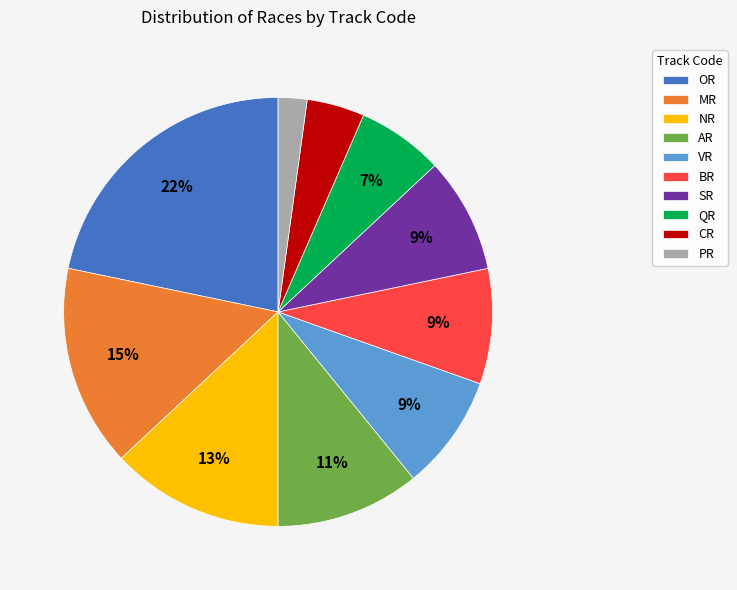

The MR slice represents 15% of the pie. True or false?

True